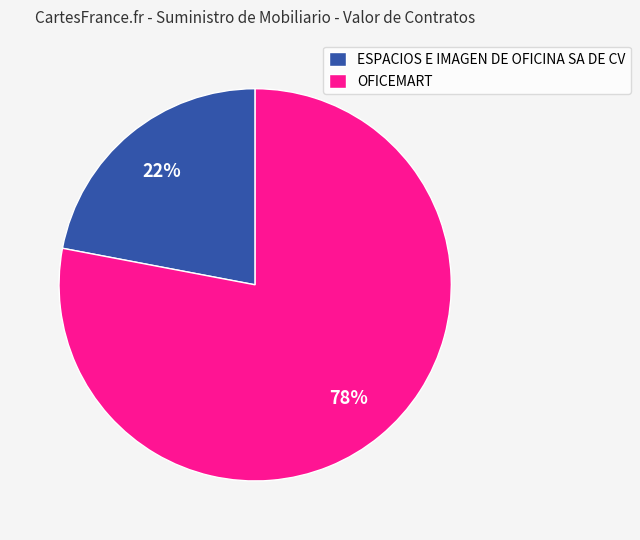

True or false: ESPACIOS E IMAGEN DE OFICINA SA DE CV accounts for 22% of the total.

True